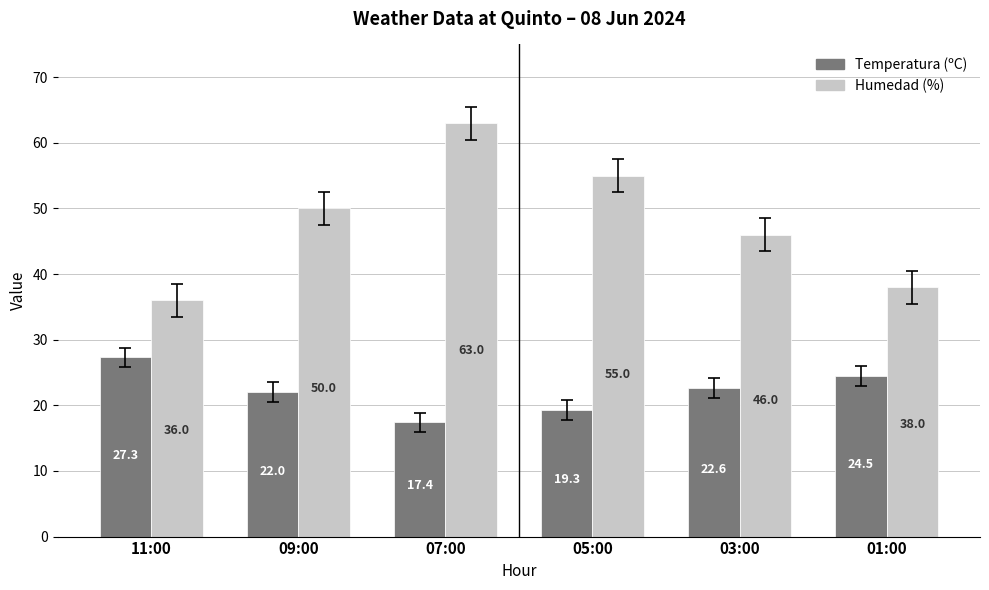

What is the minimum value shown in the chart?

17.4